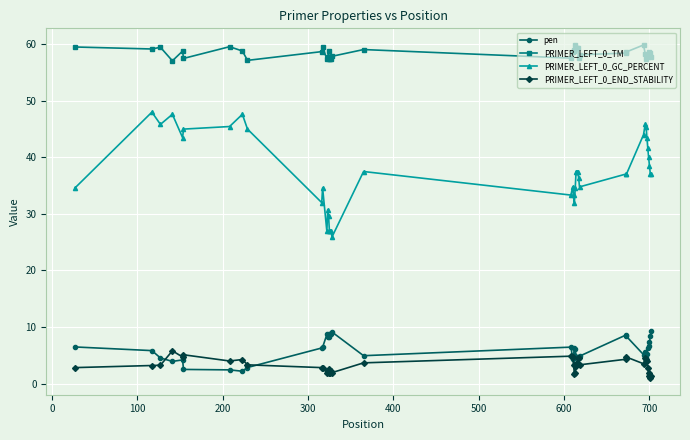

What is the highest value of the PRIMER_LEFT_0_GC_PERCENT series?

48.0